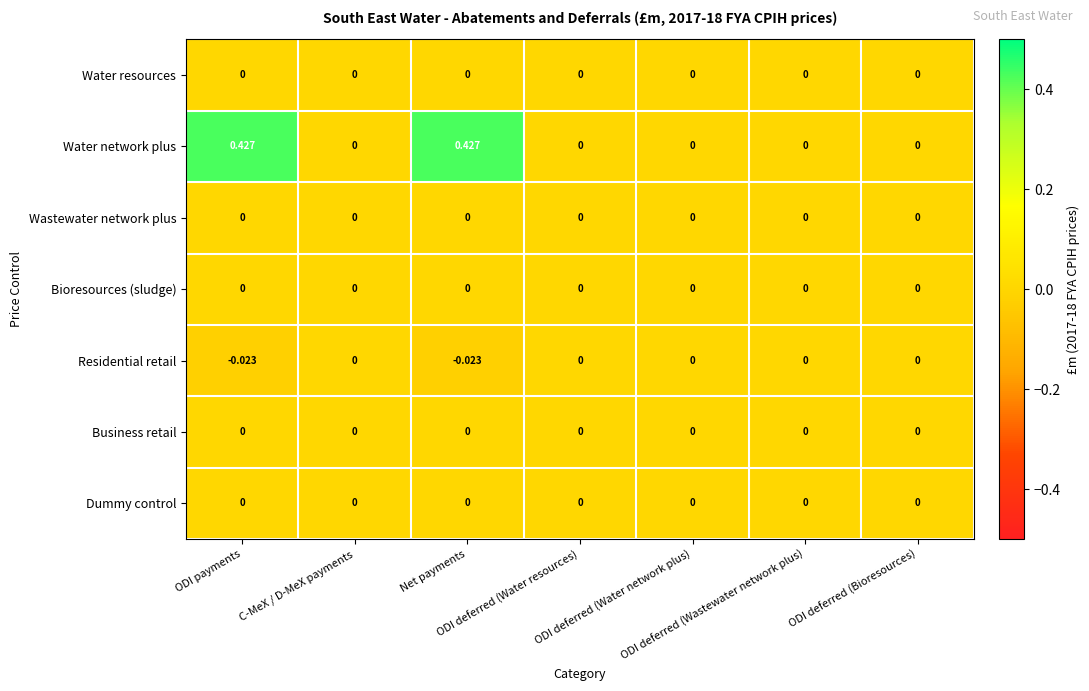

Which series has the largest total across all categories?

Water network plus